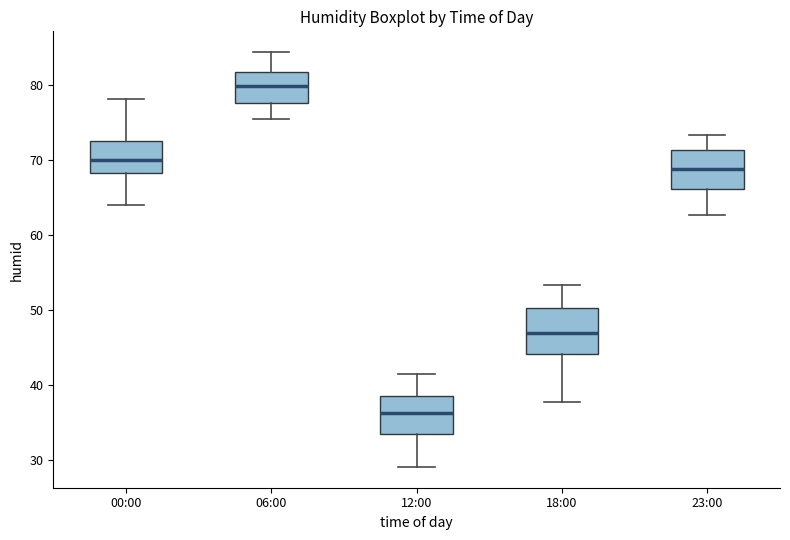

Reading left to right, read every box against the y-axis: the position of its median line, the range the box covers, and the ends of its whiskers. The values are not printed on the chart, so give them approximately, as read against the axis.

00:00: median 70, box 68 to 73, whiskers 64 to 78
06:00: median 80, box 78 to 82, whiskers 76 to 84
12:00: median 36, box 34 to 39, whiskers 29 to 42
18:00: median 47, box 44 to 50, whiskers 38 to 53
23:00: median 69, box 66 to 71, whiskers 63 to 73